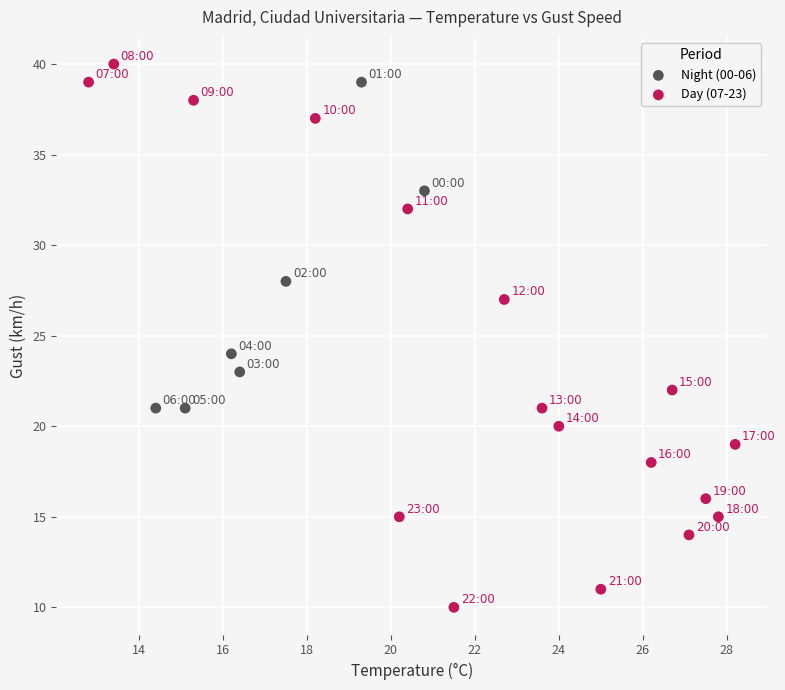

What are all the series names shown in the legend?

Night (00-06), Day (07-23)